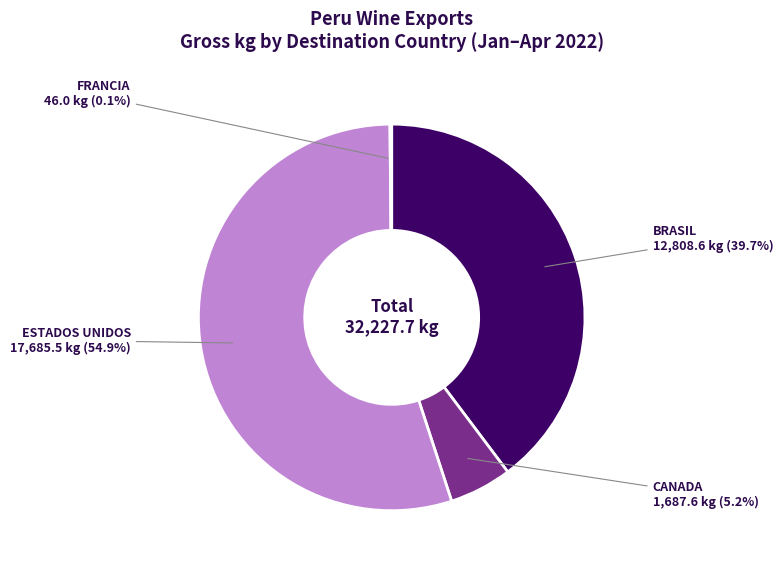

What is the majority slice?

ESTADOS UNIDOS